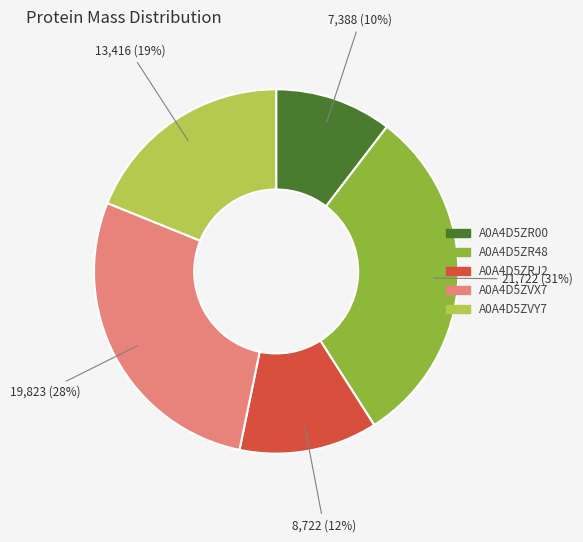

To the nearest percent, what is the average slice percentage?

20%